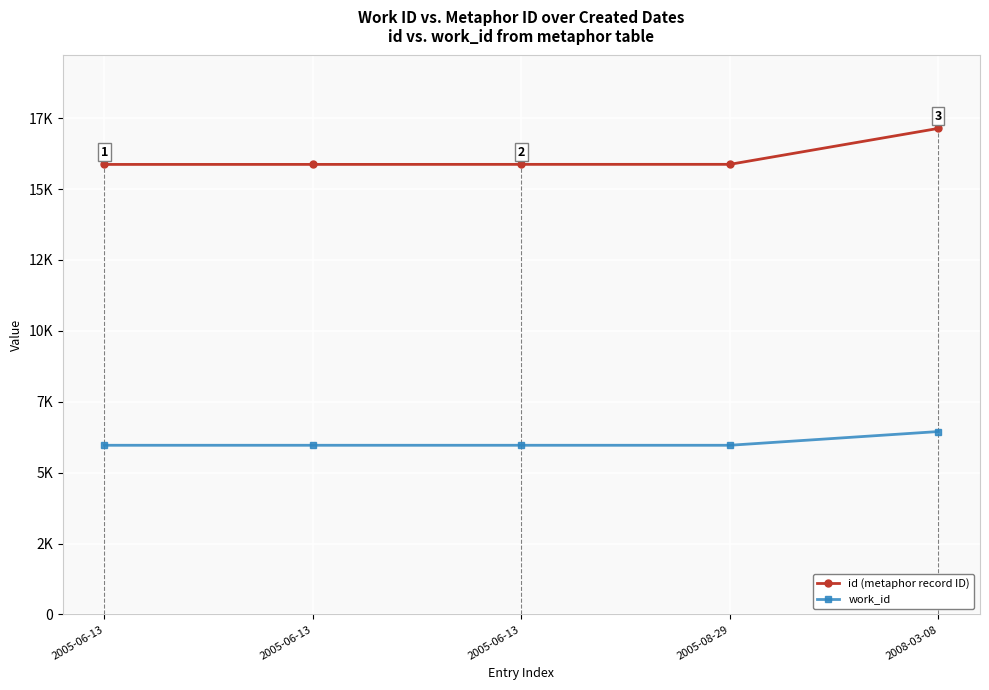

Which series has the largest range (max minus min)?

id (metaphor record ID)